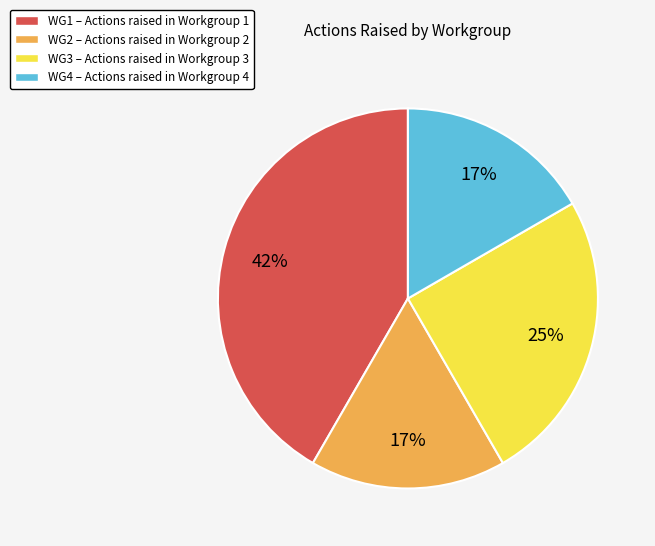

What is the ratio of the value at WG4 to the value at WG2?

1.0